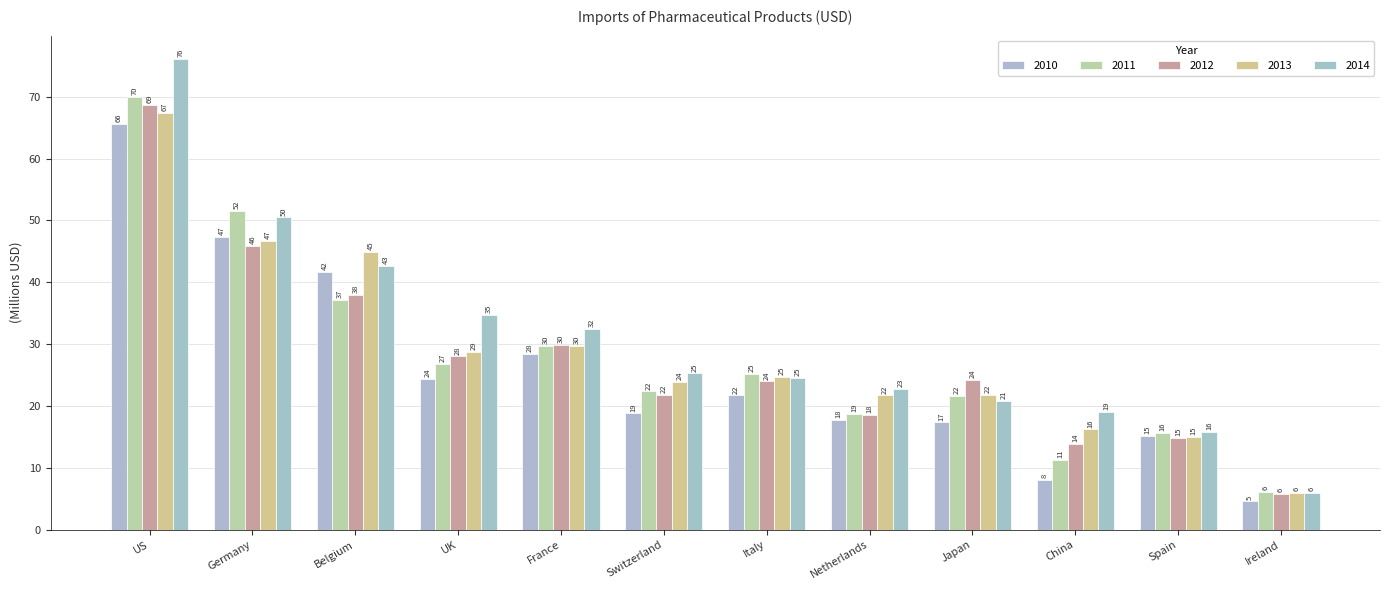

Which series has the widest spread of values?

2014